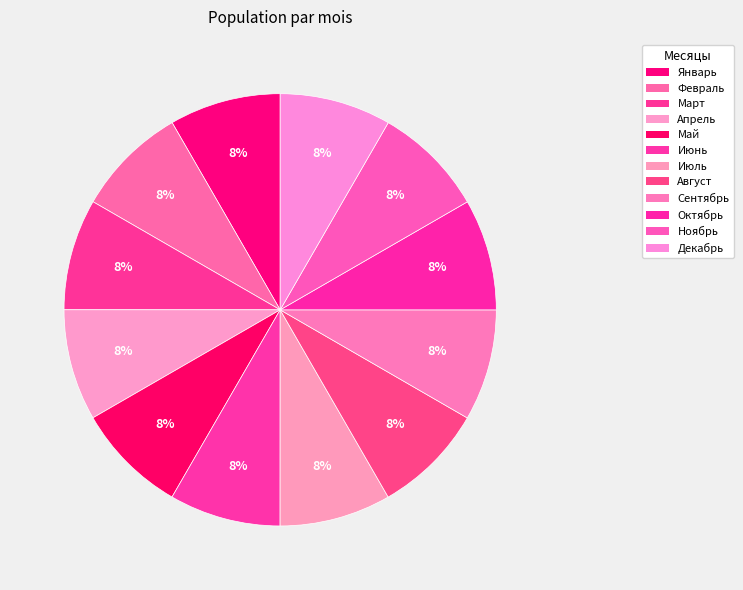

How many segments does this pie chart have?

12